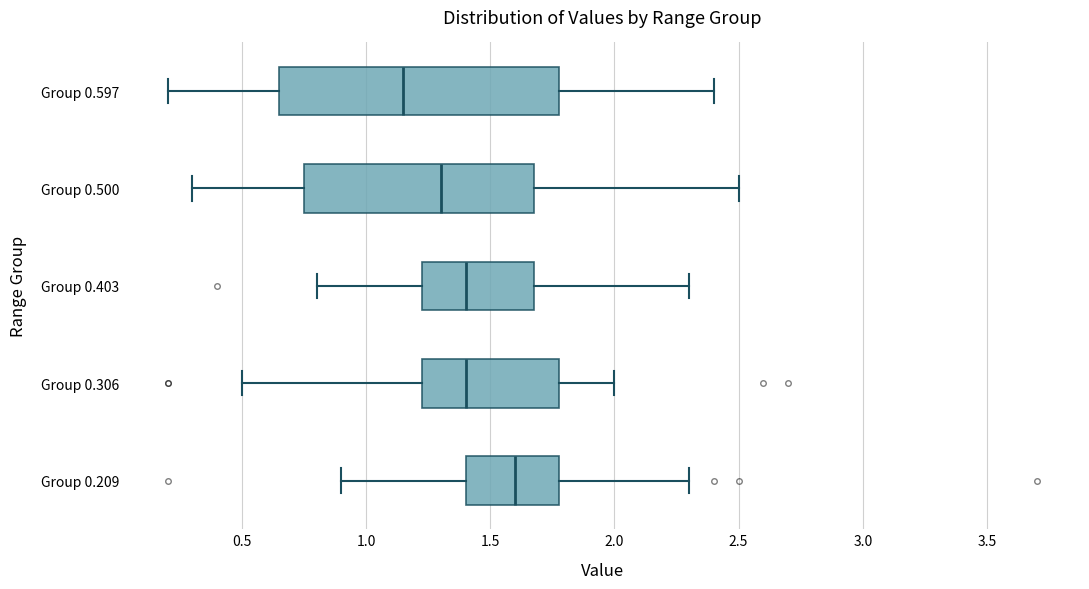

Reading bottom to top, read every box against the x-axis: the position of its median line, the range the box covers, and the ends of its whiskers. The values are not printed on the chart, so give them approximately, as read against the axis.

Group 0.209: median 1.60, box 1.40 to 1.80, whiskers 0.90 to 2.30
Group 0.306: median 1.40, box 1.25 to 1.80, whiskers 0.50 to 2.00
Group 0.403: median 1.40, box 1.25 to 1.70, whiskers 0.80 to 2.30
Group 0.500: median 1.30, box 0.75 to 1.70, whiskers 0.30 to 2.50
Group 0.597: median 1.15, box 0.65 to 1.80, whiskers 0.20 to 2.40